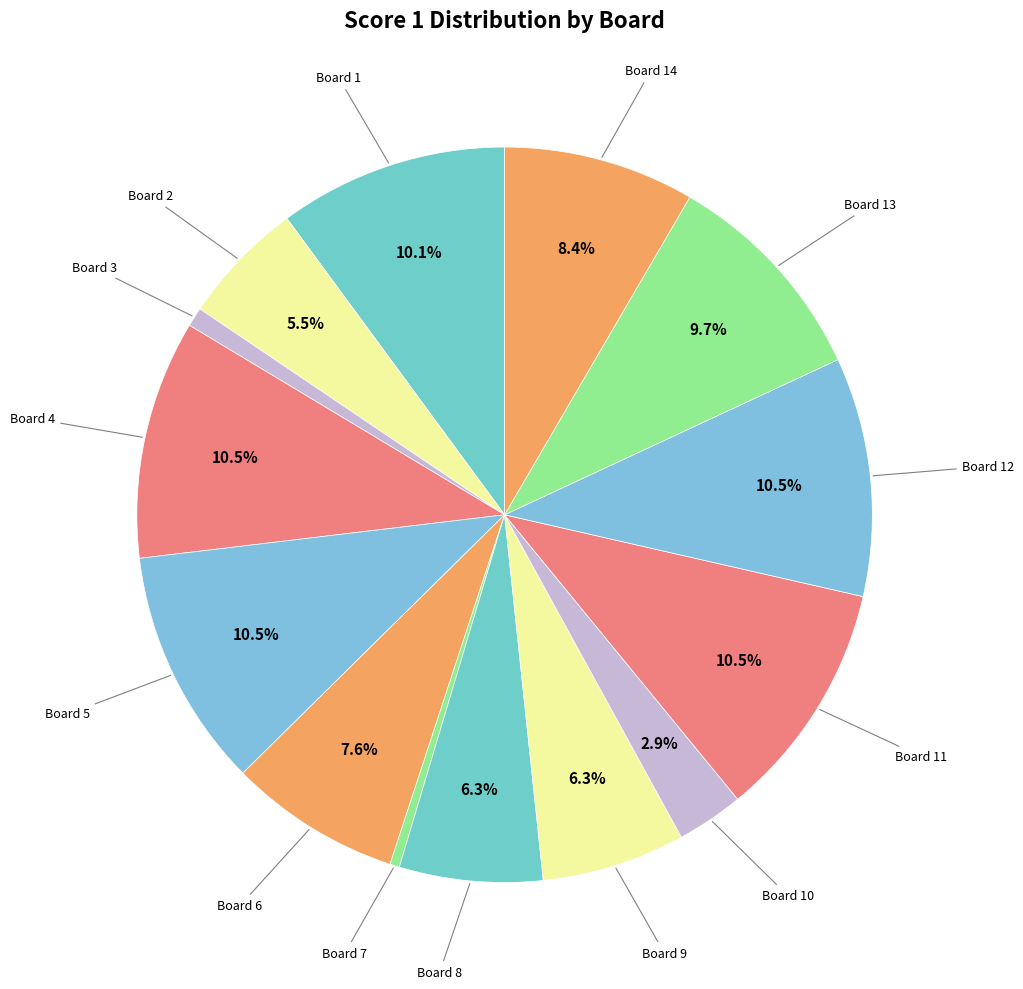

True or false: Board 10 accounts for 11% of the total.

False